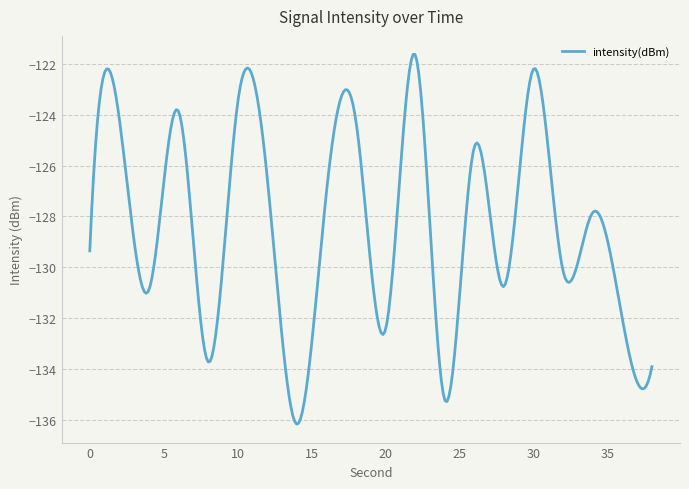

What is the greatest value displayed?

-121.6